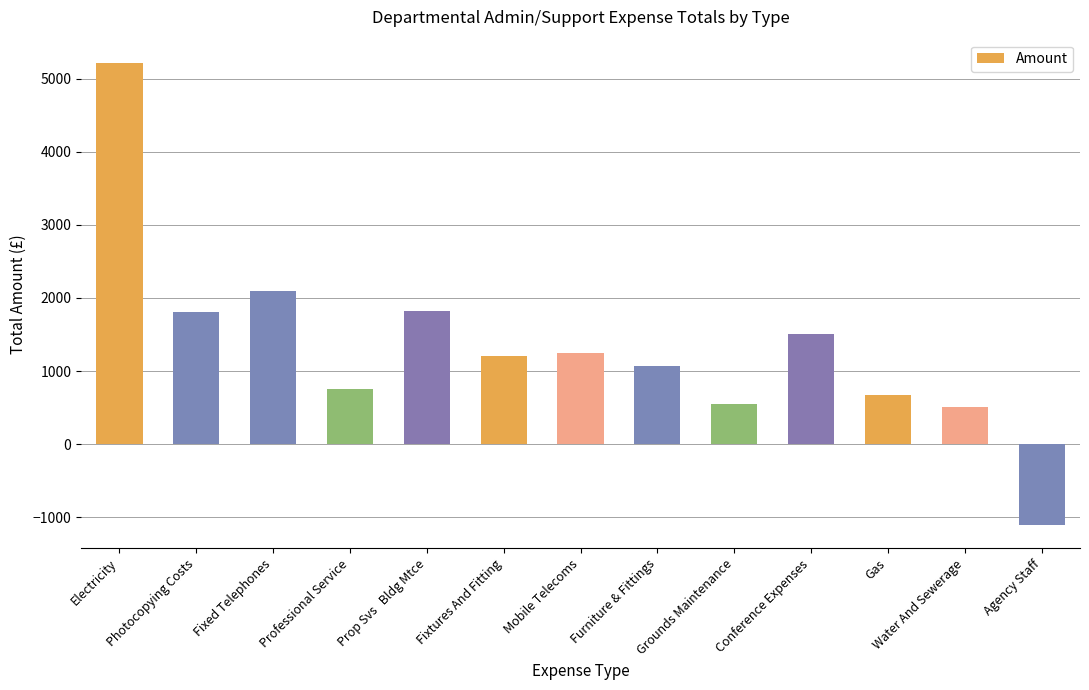

What is the label of the 3rd bar from the right?

Gas